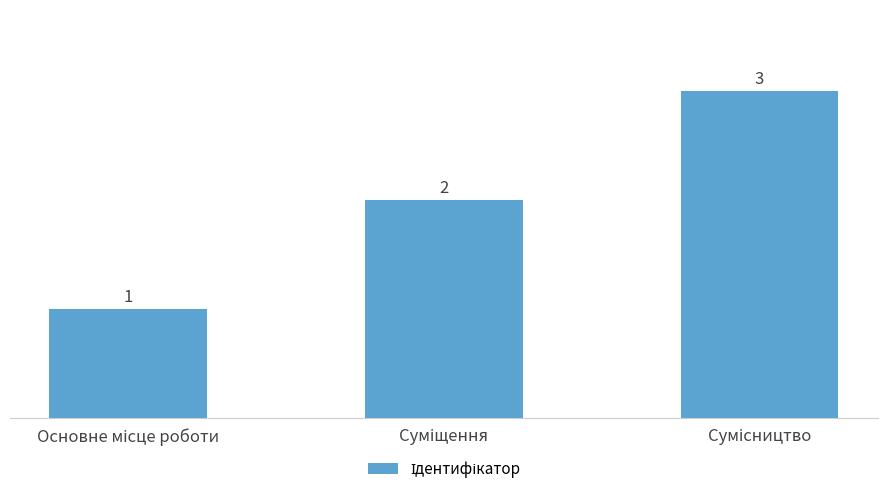

What is the smallest value displayed?

1